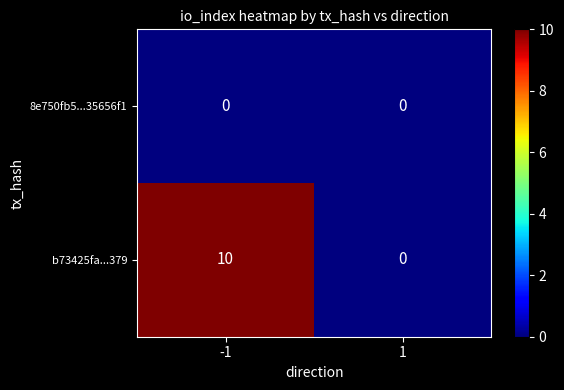

What is the total value across all series at -1?

10